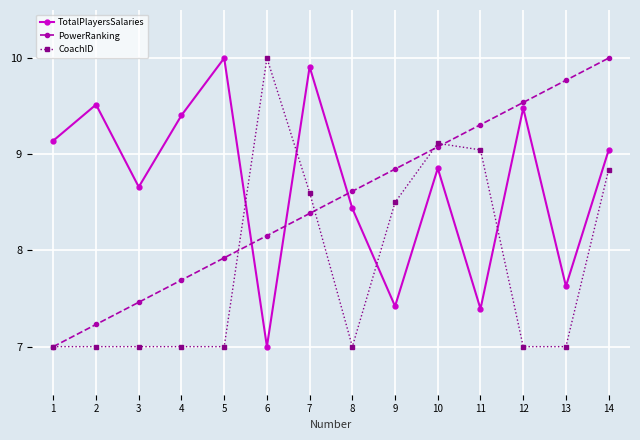

Is it true that PowerRanking equals 4.2 at 1?

False